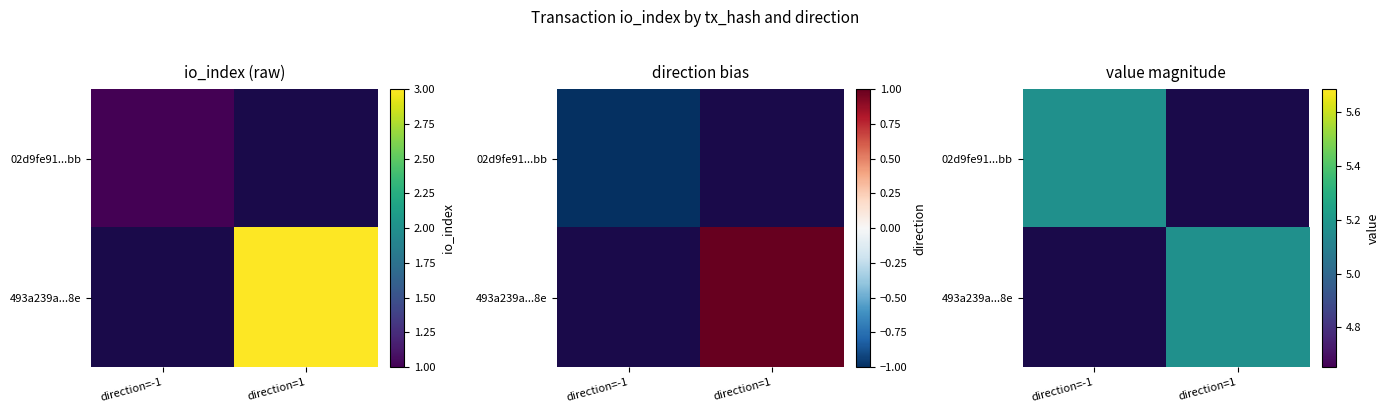

At which category does the chart reach its peak across all series?

direction=-1